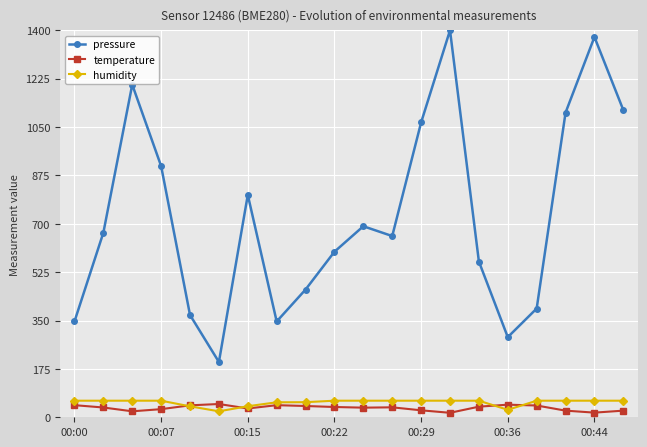

Which series has the largest range (max minus min)?

pressure